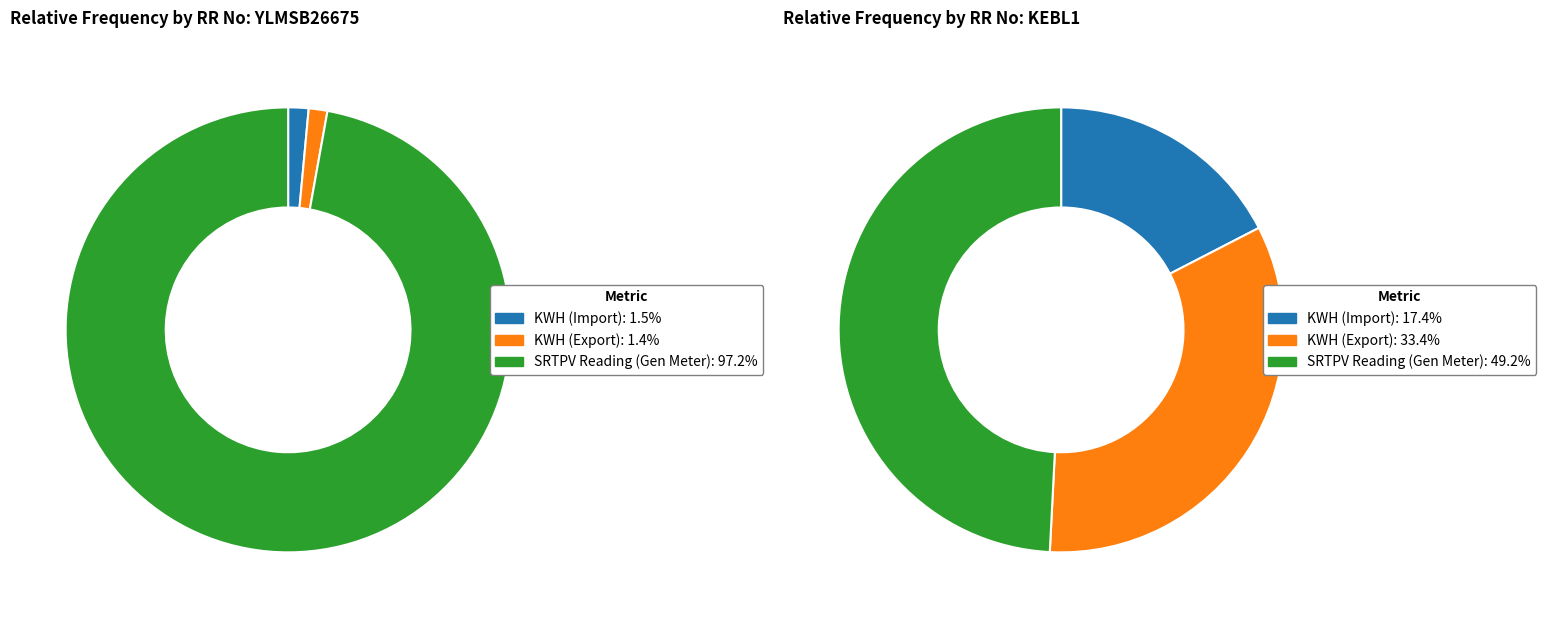

True or false: YLMSB26675 accounts for 1% of the total.

False